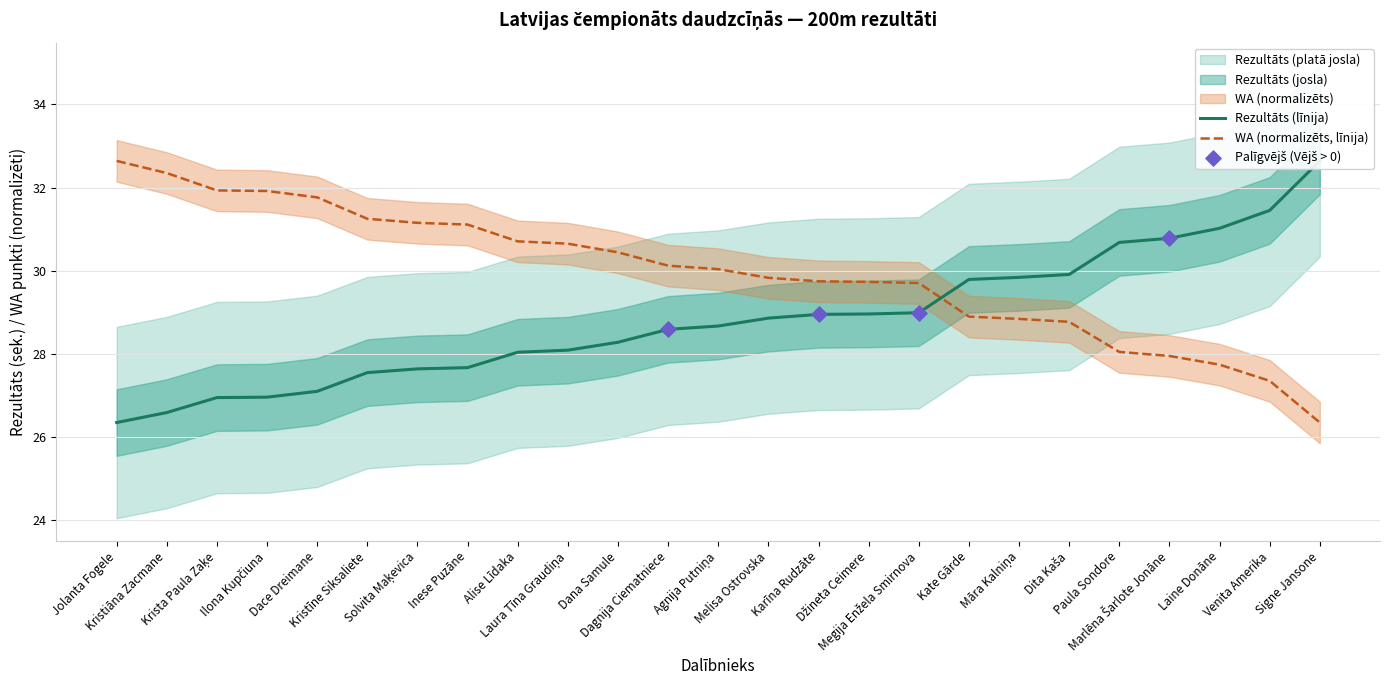

Is the value of Rezultāts at Solvita Maķevica greater than the value of WA at Dita Kaša?

No